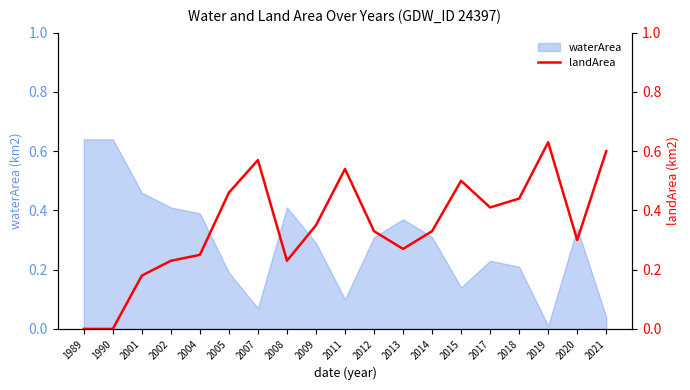

What is the value of the 17th point from the left?

0.6